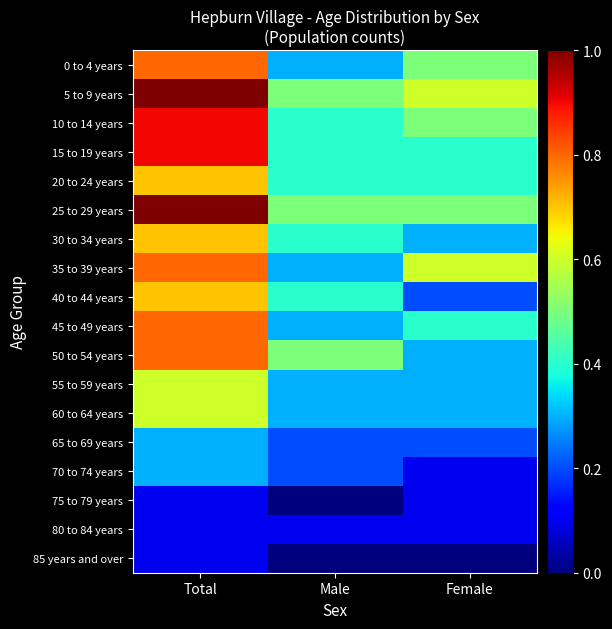

Which has a higher value, Female or Male?

Female